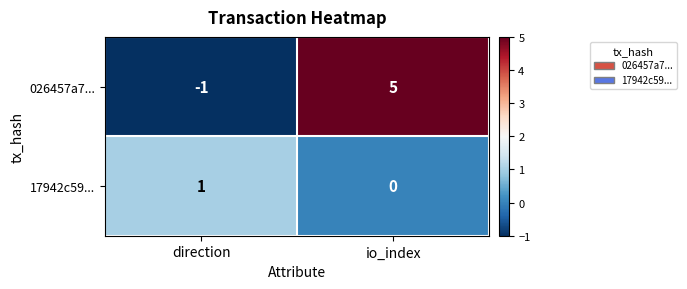

Read the 026457a7... value at io_index.

5